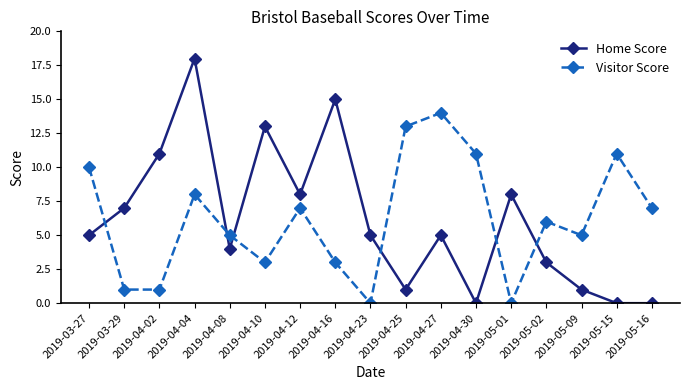

How many categories are shown in the chart?

17